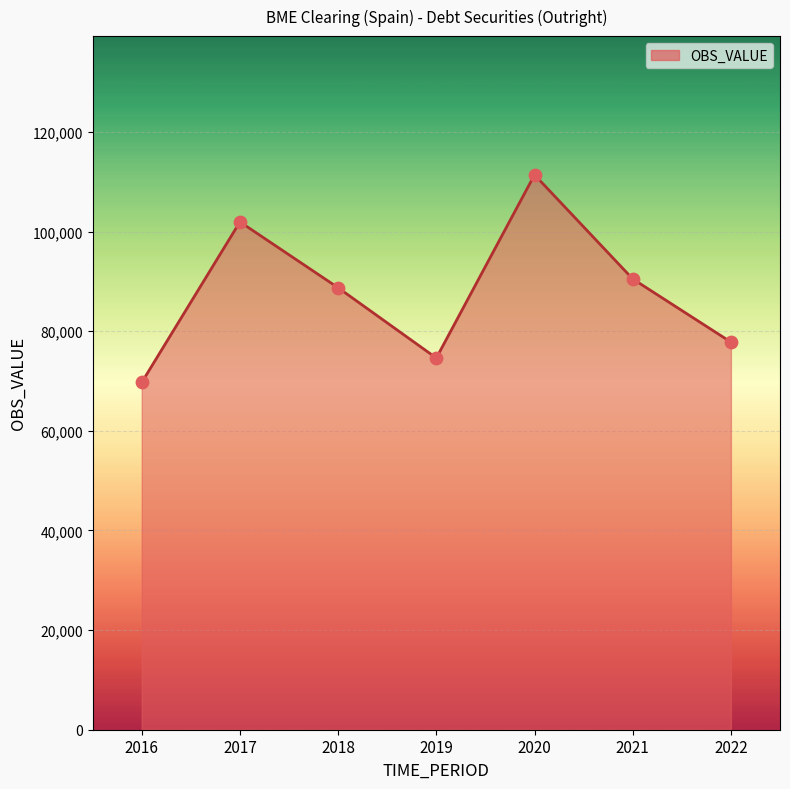

Between 2018 and 2022, which is larger?

2018